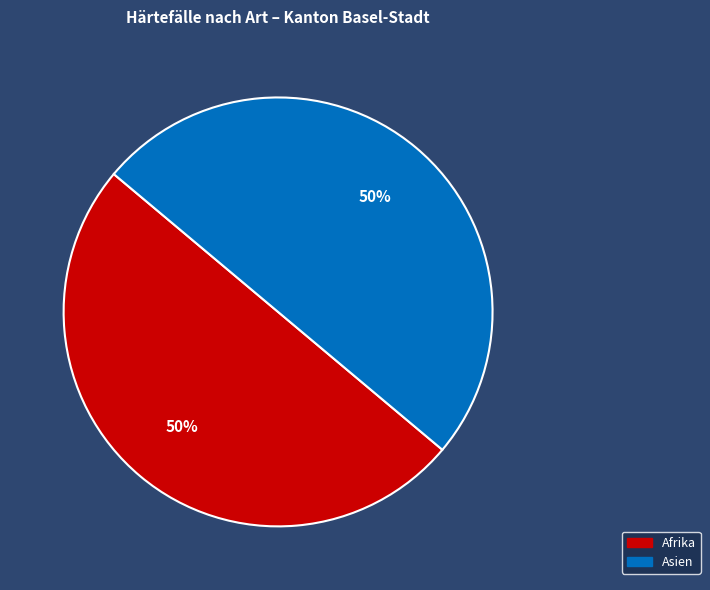

To the nearest percent, what is the average slice percentage?

50%